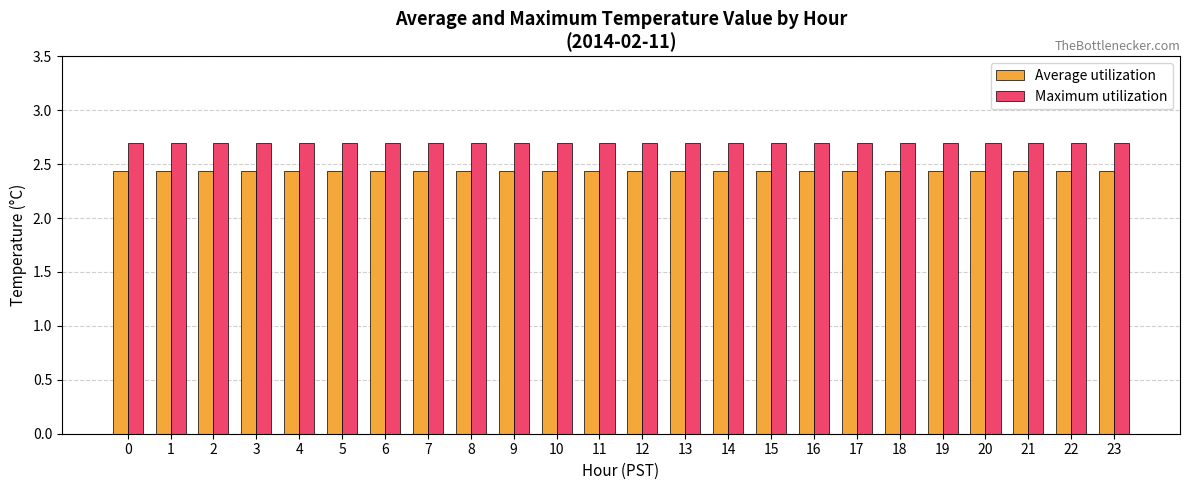

List the series in order of their peak value, highest first.

Maximum utilization, Average utilization